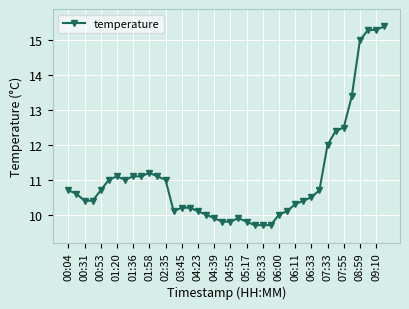

What is the maximum value shown in the chart?

15.4